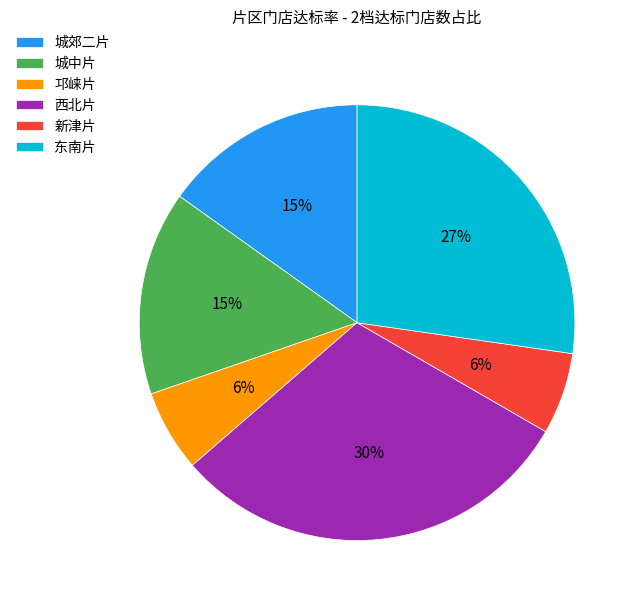

To the nearest percent, what is the average slice percentage?

17%